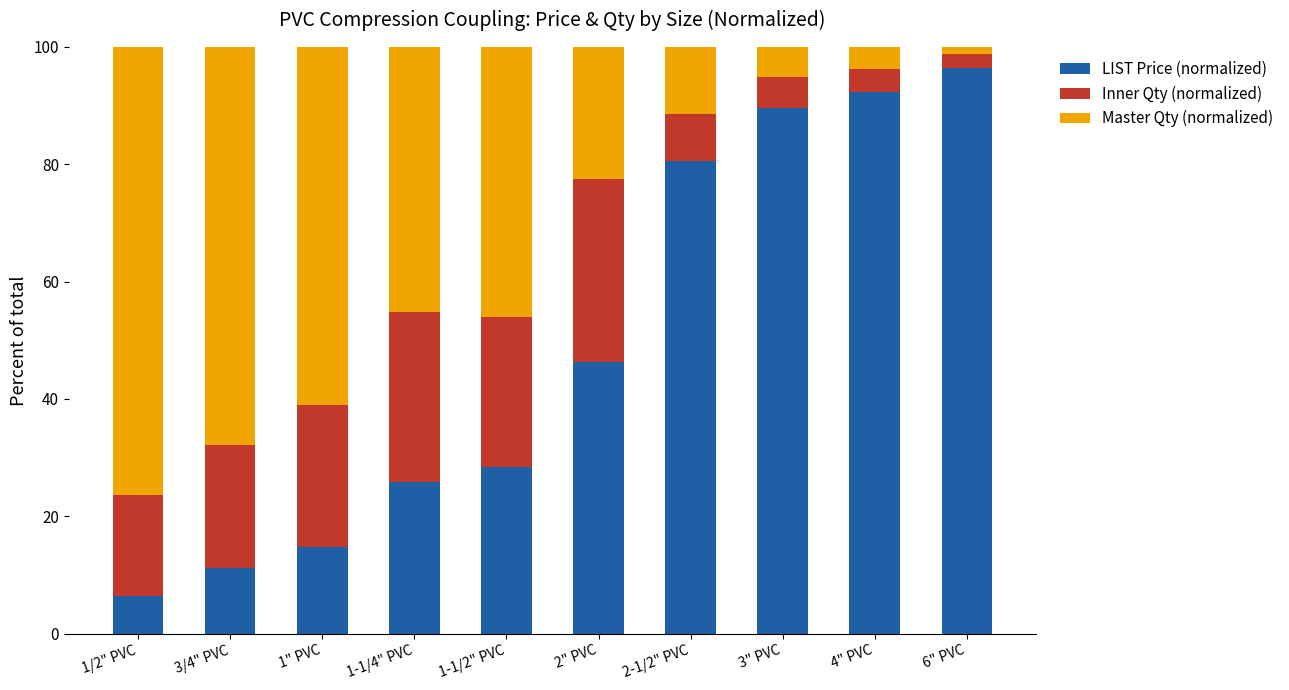

Is it true that LIST Price (normalized) equals 80.6 at 2-1/2" PVC?

True